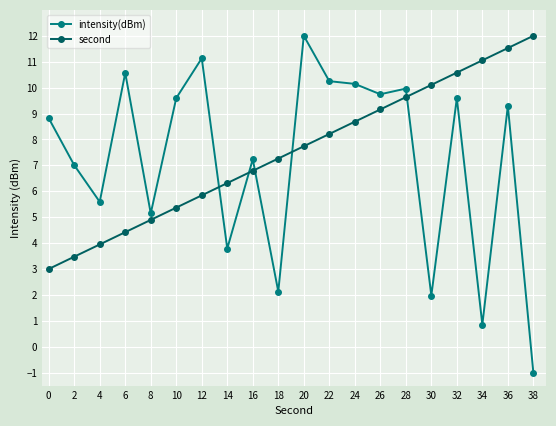

Is the value of second at 6 greater than the value of intensity(dBm) at 4?

No